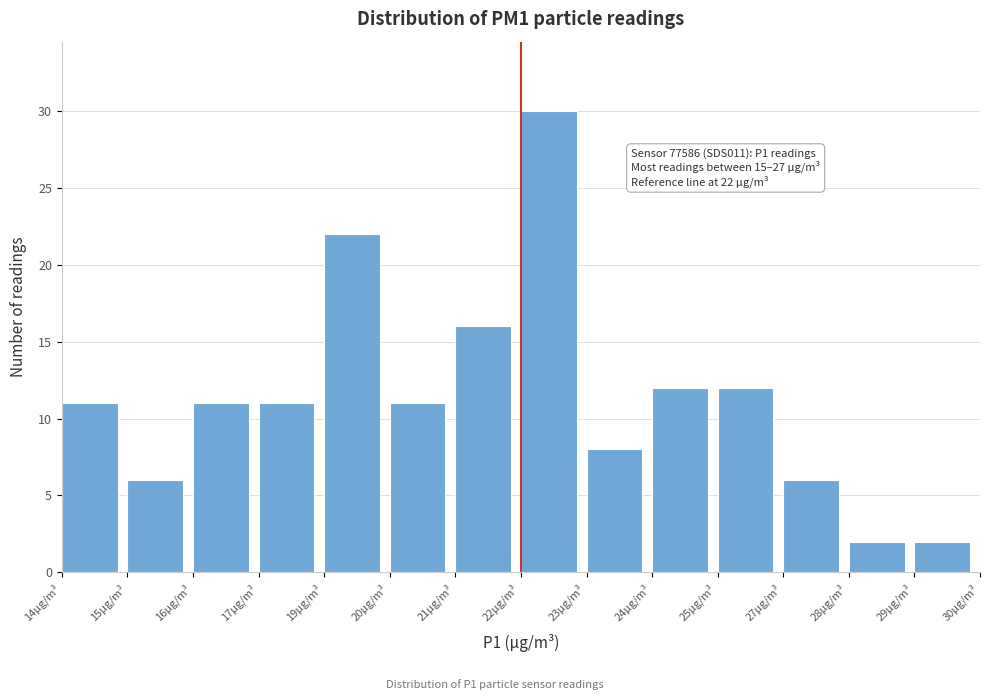

Reading left to right, list all the values displayed in this chart.

14µg/m³=11	15µg/m³=6	16µg/m³=11	17µg/m³=11	19µg/m³=22	20µg/m³=11	21µg/m³=16	22µg/m³=30	23µg/m³=8	24µg/m³=12	25µg/m³=12	27µg/m³=6	28µg/m³=2	29µg/m³=2